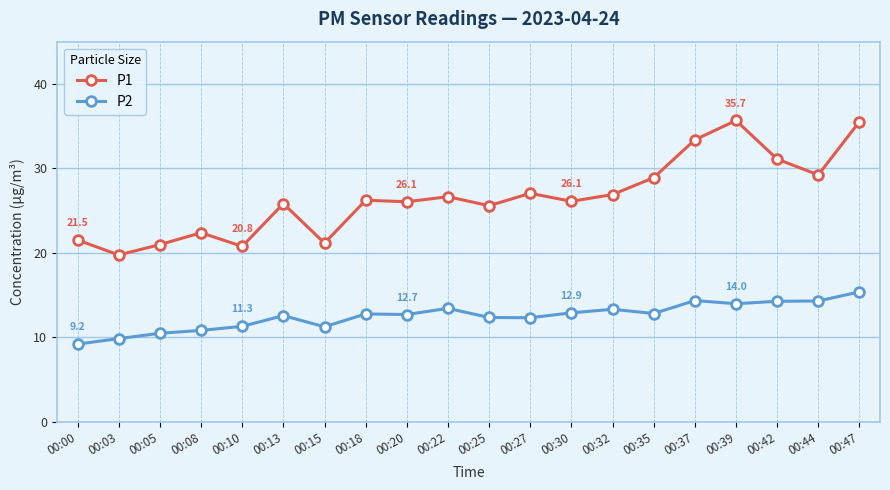

How many series are shown in this chart?

2